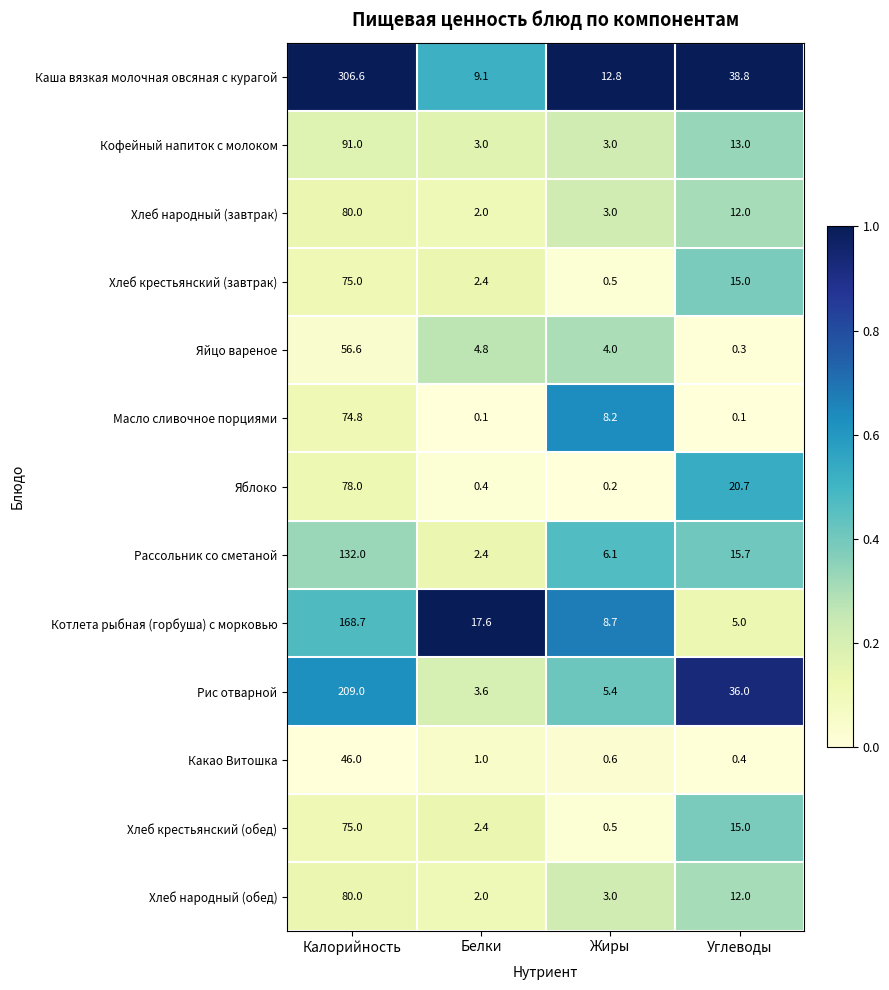

Which series has the widest spread of values?

Каша вязкая молочная овсяная с курагой